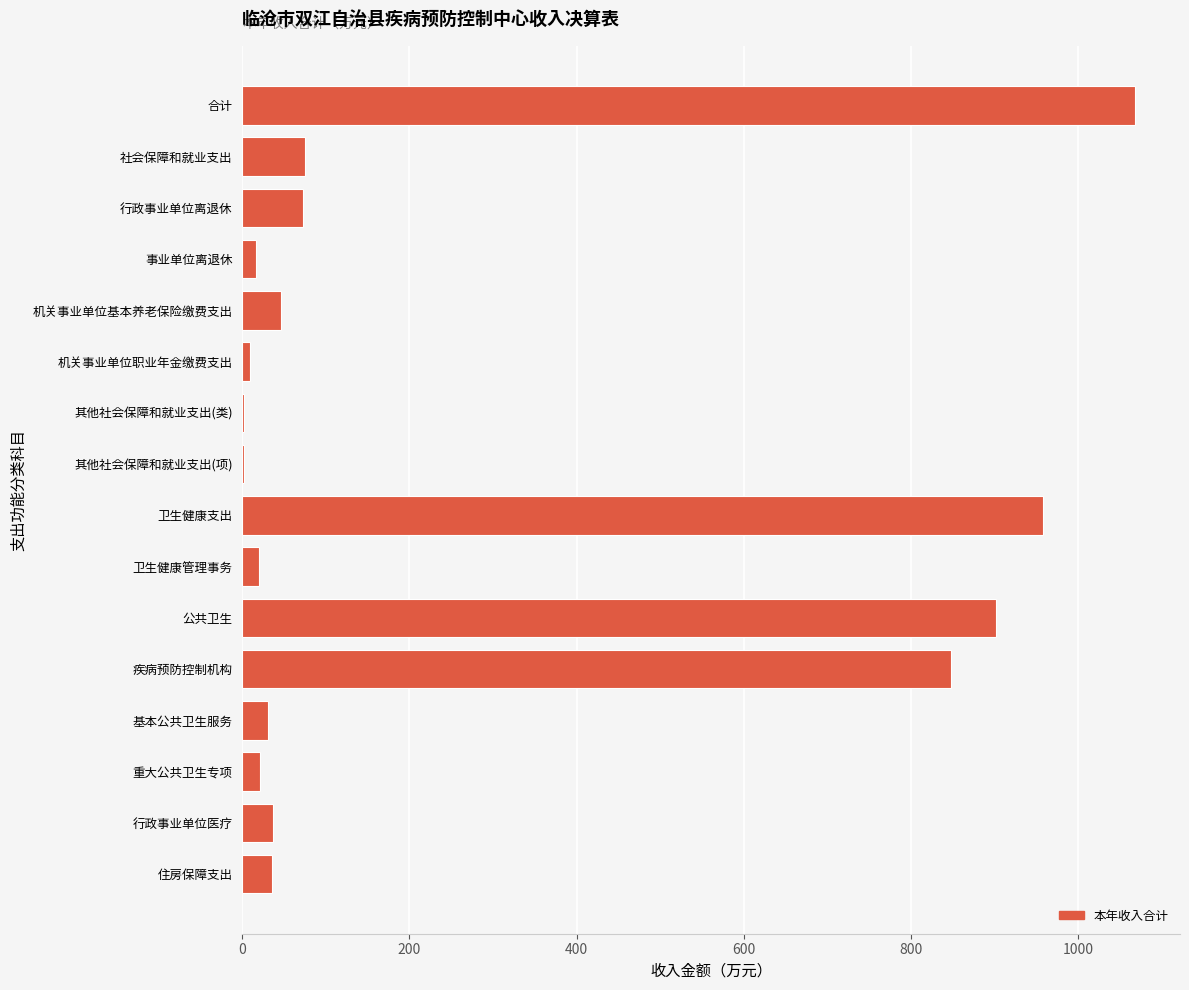

True or false: the data shows 1068.3 at 合计.

True